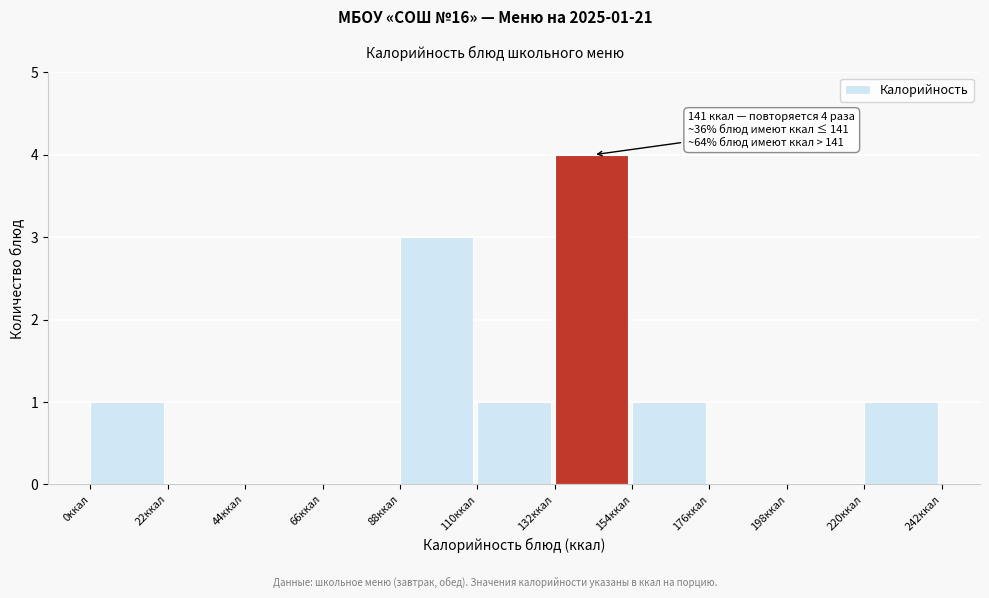

Which range on the x-axis has the tallest bar?

132 to 154